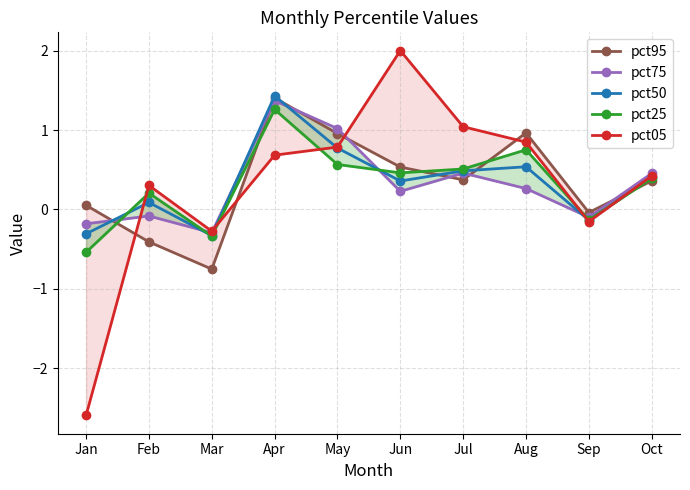

In pct75, how many points are higher than both neighbors (excluding endpoints)?

3